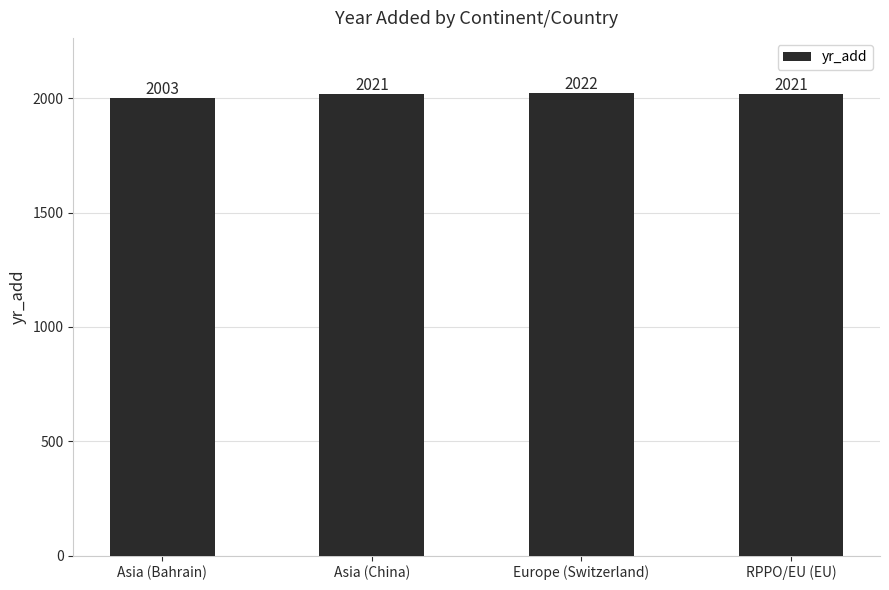

How many data points are less than 2021?

1